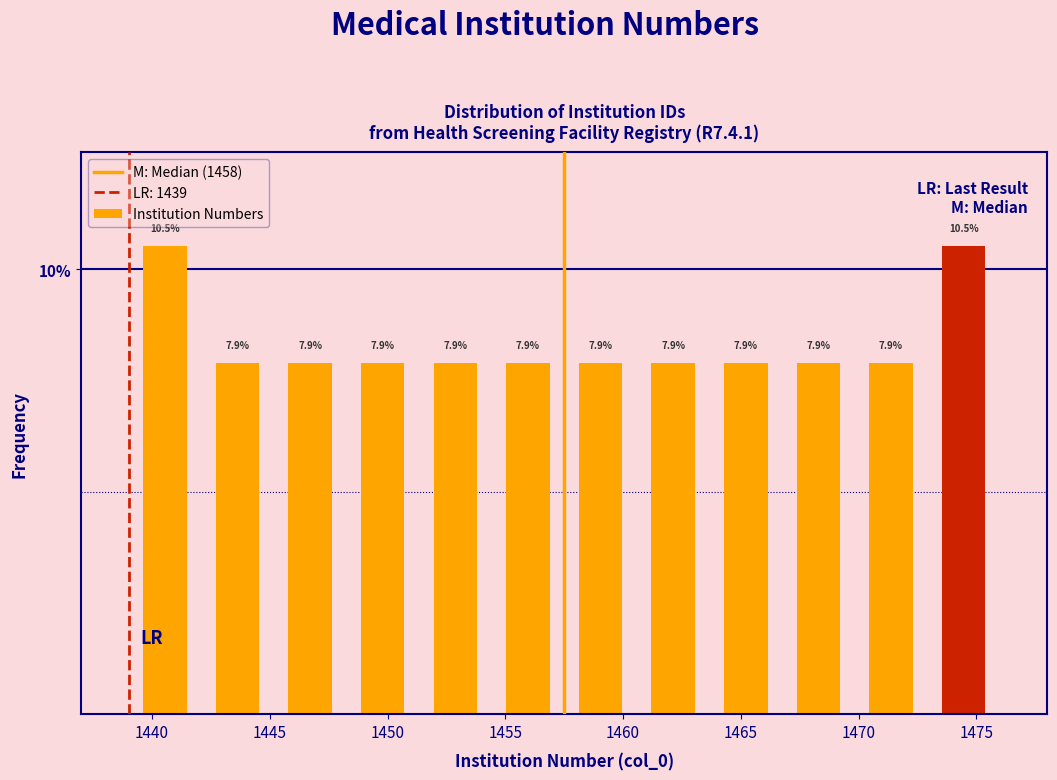

What is the height of the bar covering 1448.5 to 1451.5 on the x-axis? The bar edges are not printed on the chart, so give them approximately, as read against the axis.

7.9